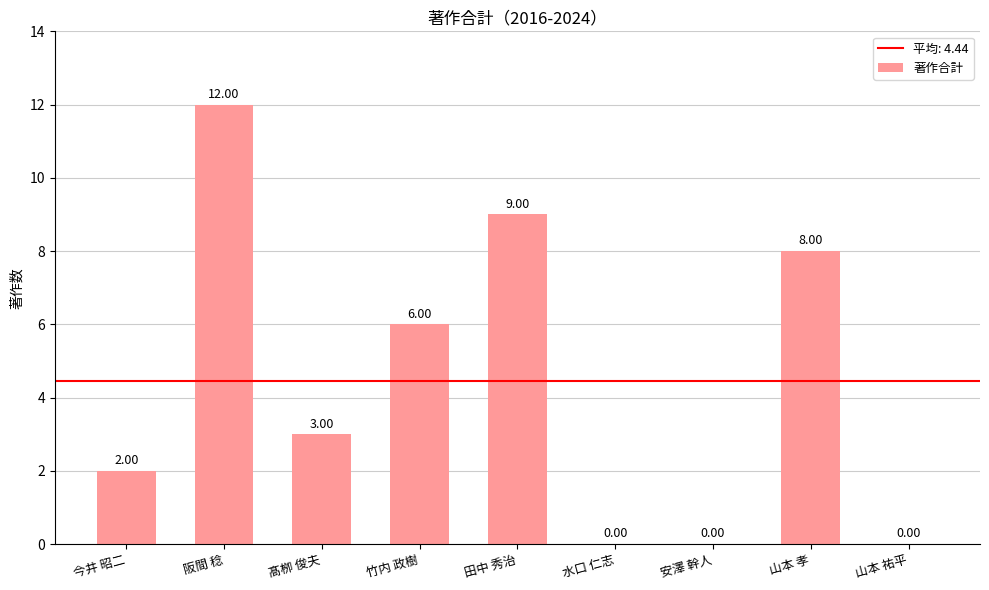

What is the sum of the values at 田中 秀治 and 水口 仁志?

9